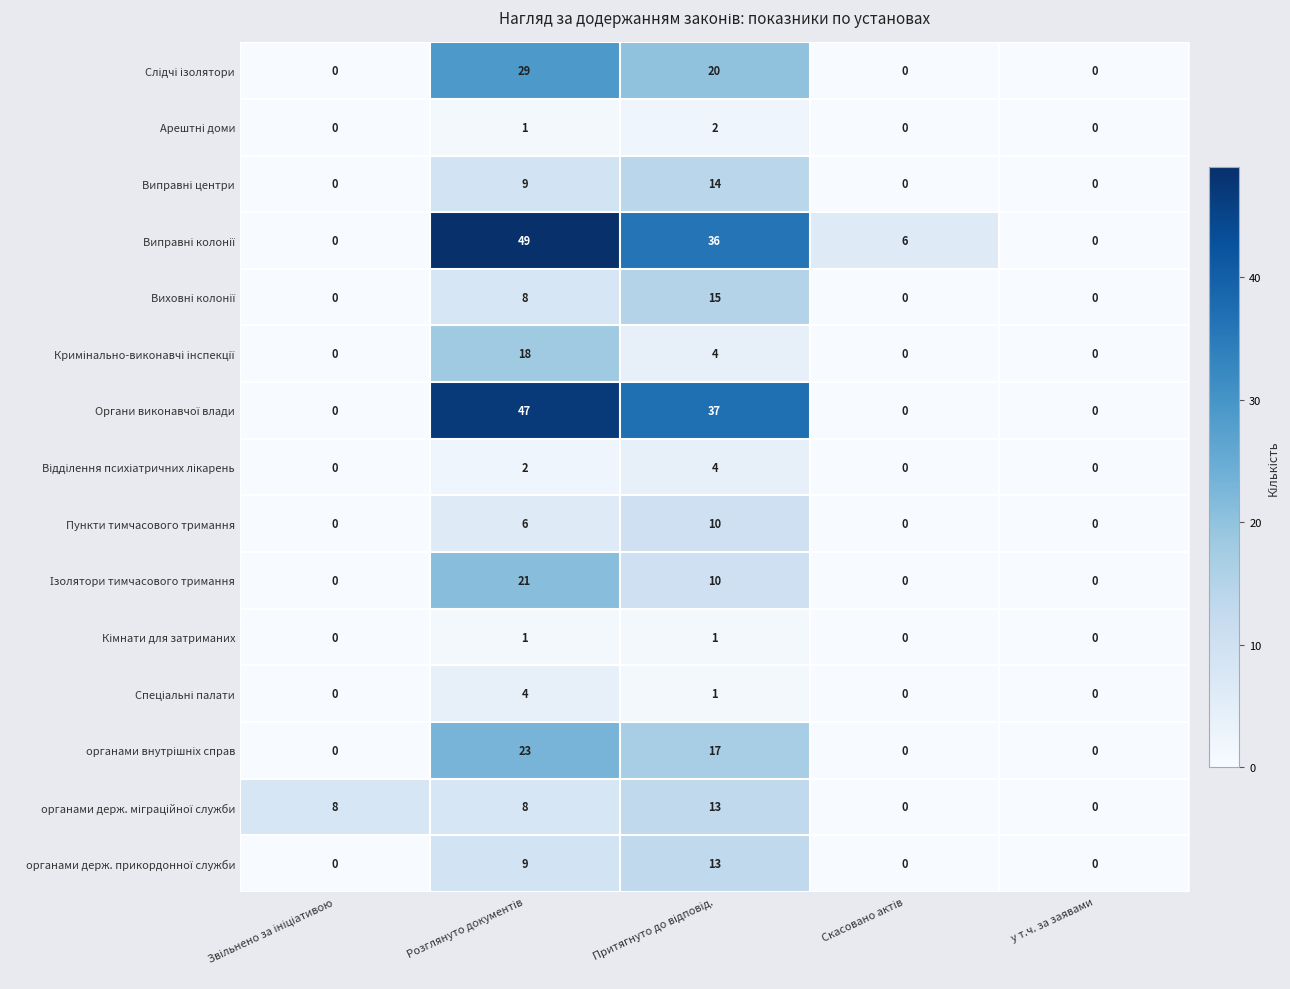

At how many categories does at least one series exceed 5?

4